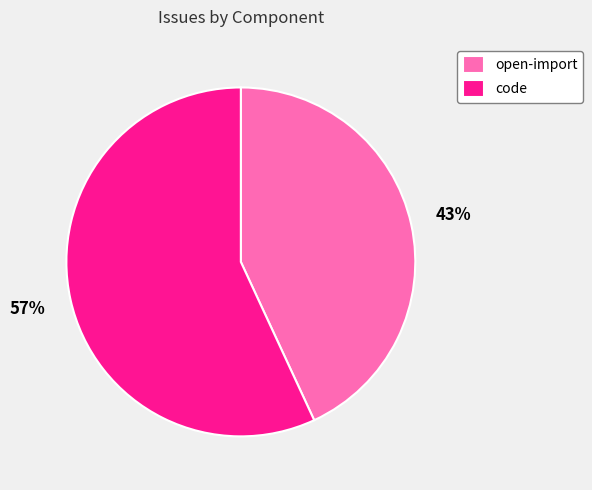

Rank the categories by value from lowest to highest.

open-import, code